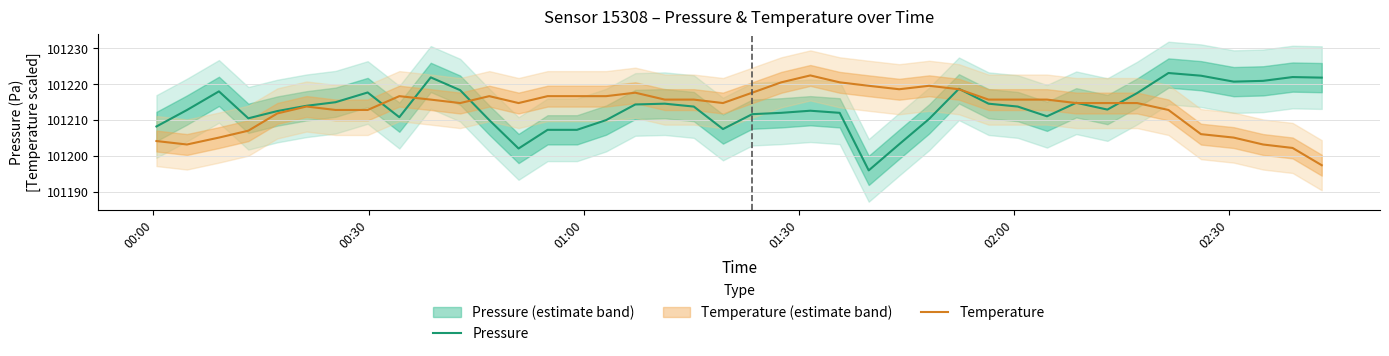

Does the chart display data point markers on the line(s)?

No